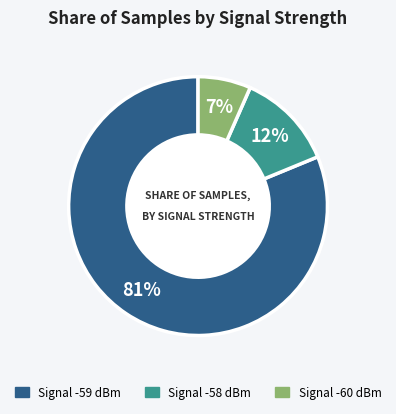

Is there any slice that represents more than half of the pie?

Yes